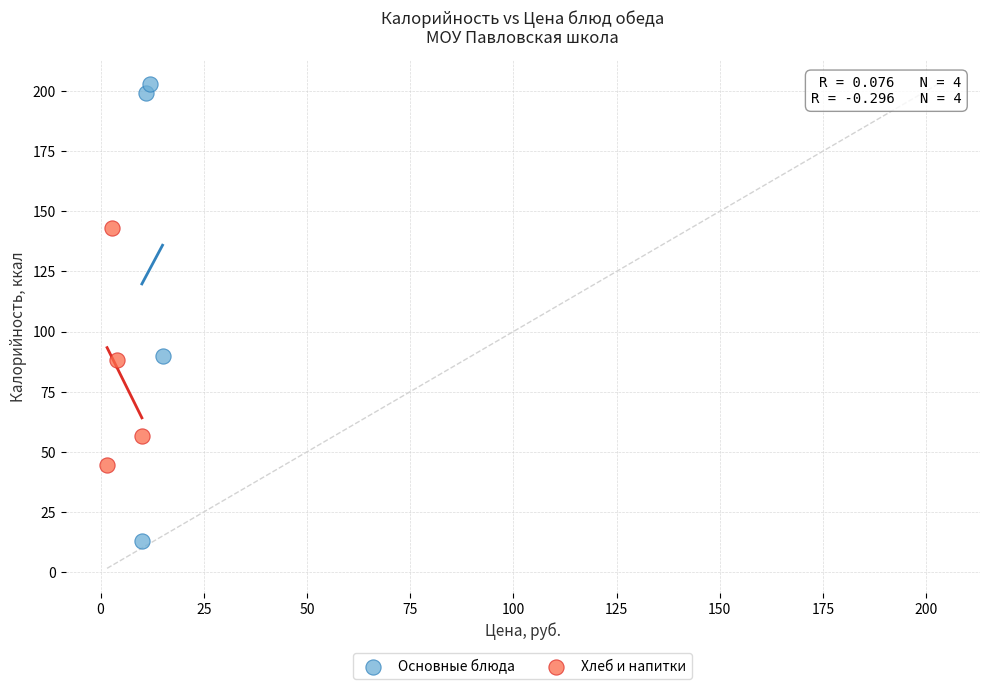

Which series reaches the maximum Y coordinate?

Основные блюда